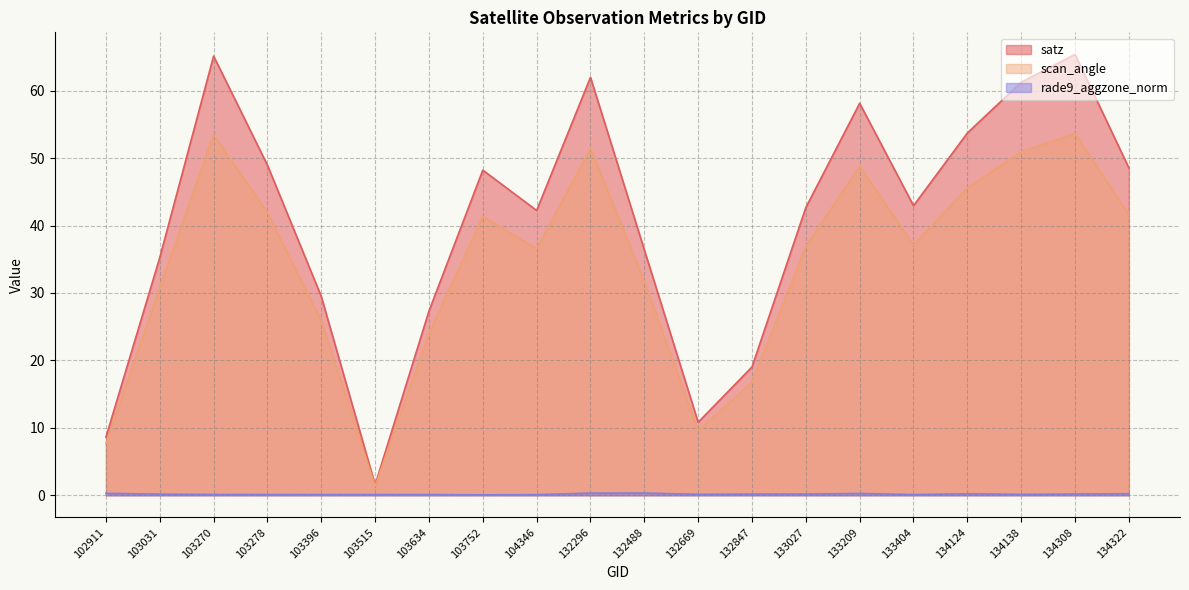

Where is the first local maximum for scan_angle?

103270